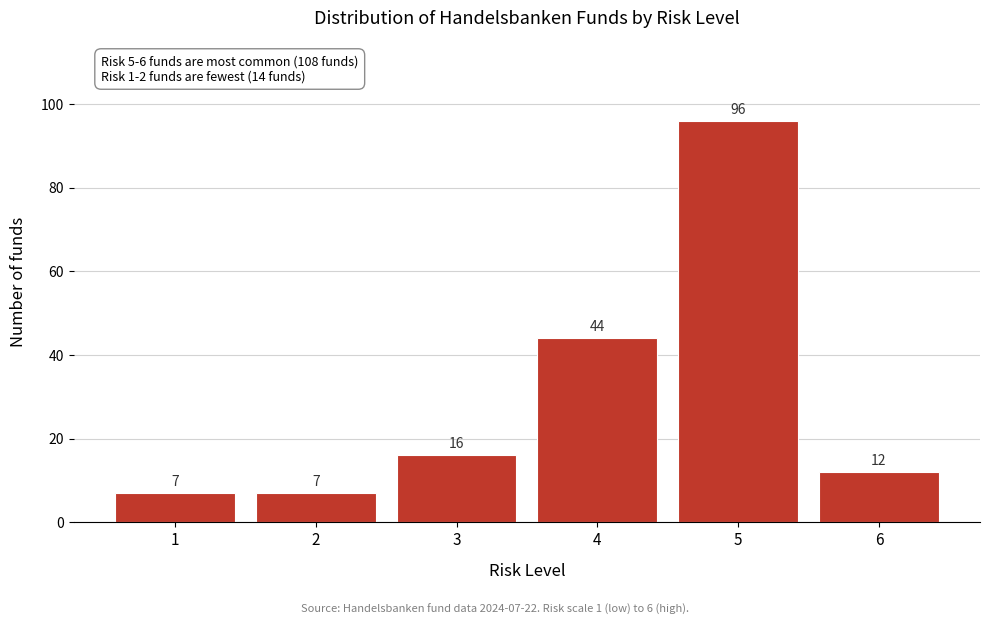

Reading left to right, extract all data points from this chart.

1=7	2=7	3=16	4=44	5=96	6=12